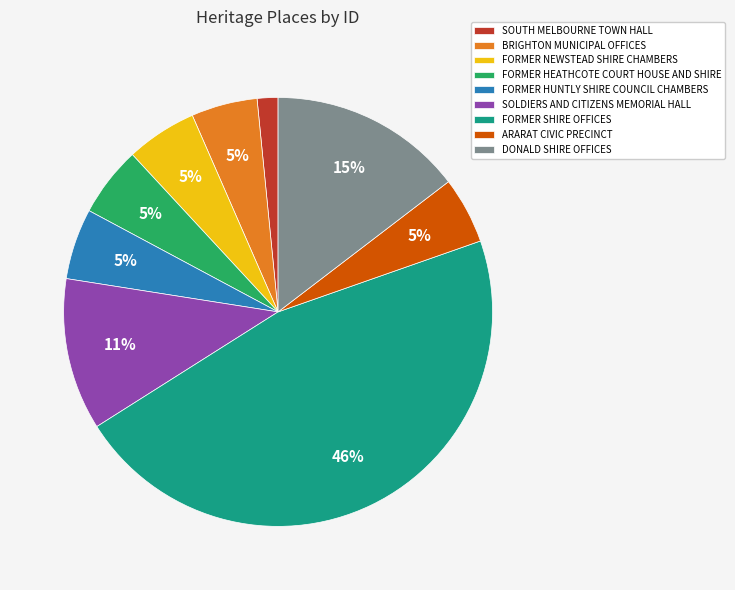

What percentage is the FORMER SHIRE OFFICES slice, to the nearest percent?

46%